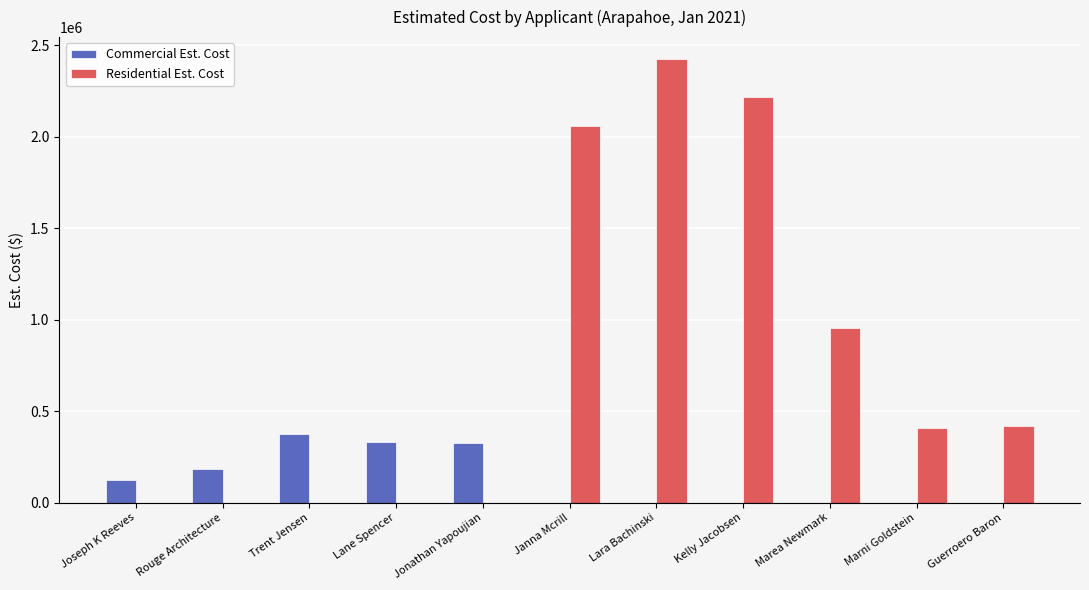

Is the value of Commercial Est. Cost at Guerroero Baron greater than the value of Residential Est. Cost at Guerroero Baron?

No